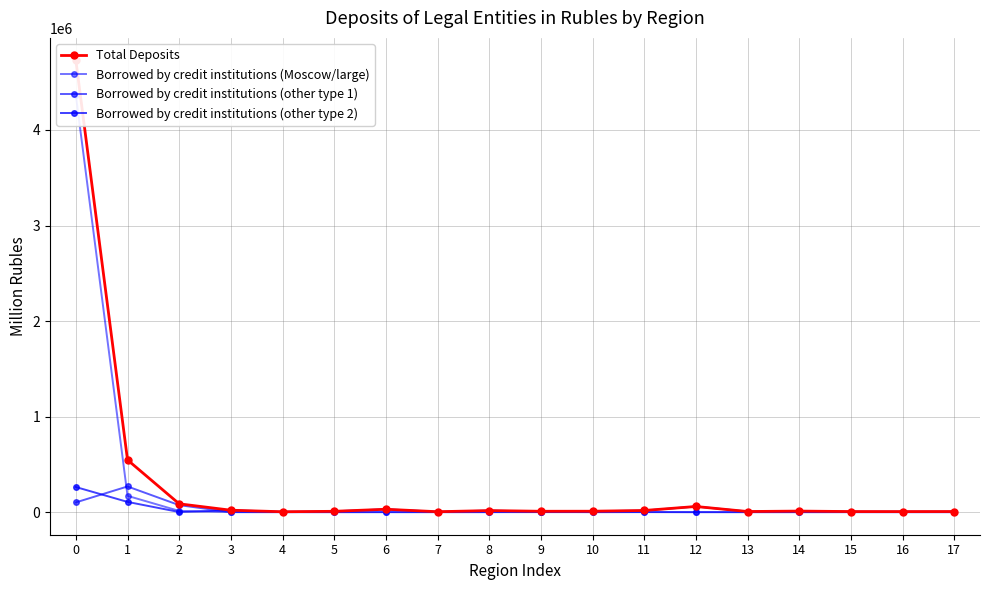

What is the maximum value shown in the chart?

4727520